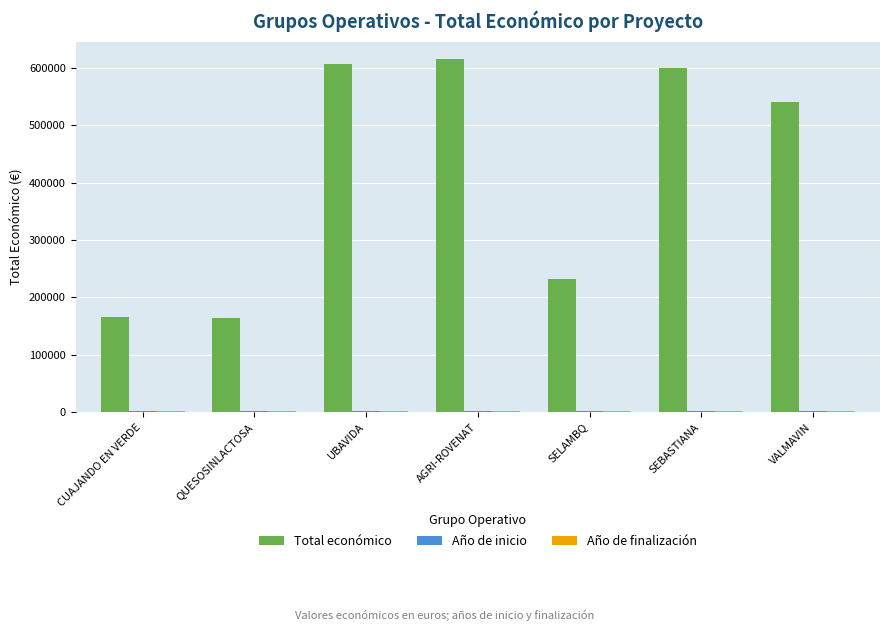

What is the total value across all series at VALMAVIN?

544038